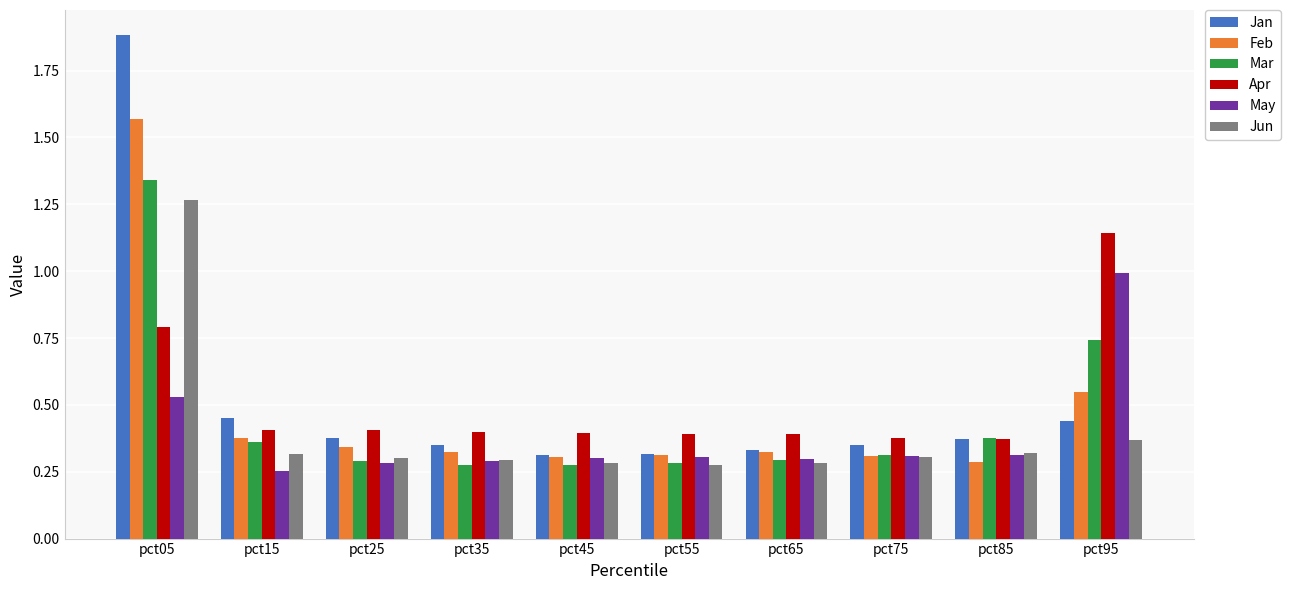

Which series changed the most between pct05 and pct75?

Jan